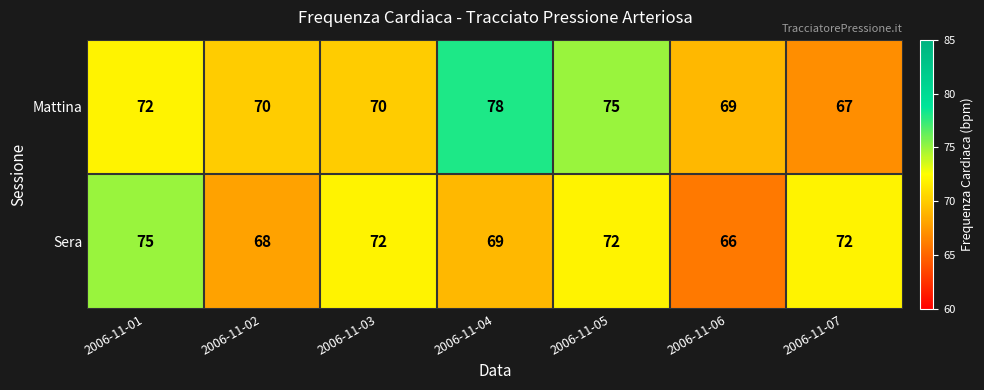

Where does the Mattina series first go above 70?

2006-11-01